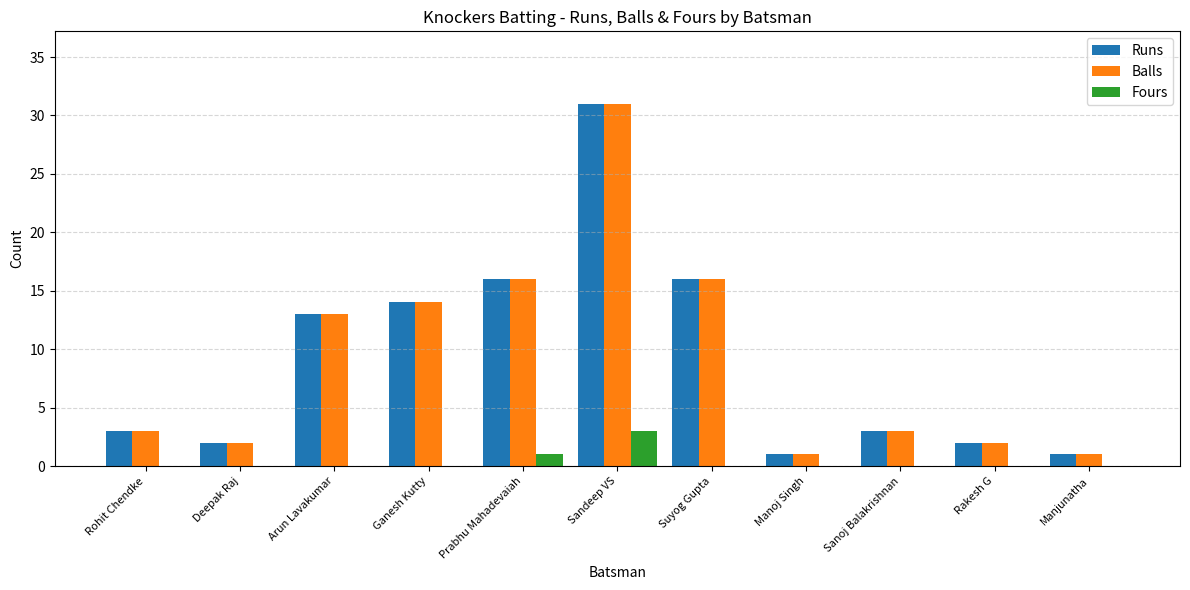

What is the sum of all Fours values?

4